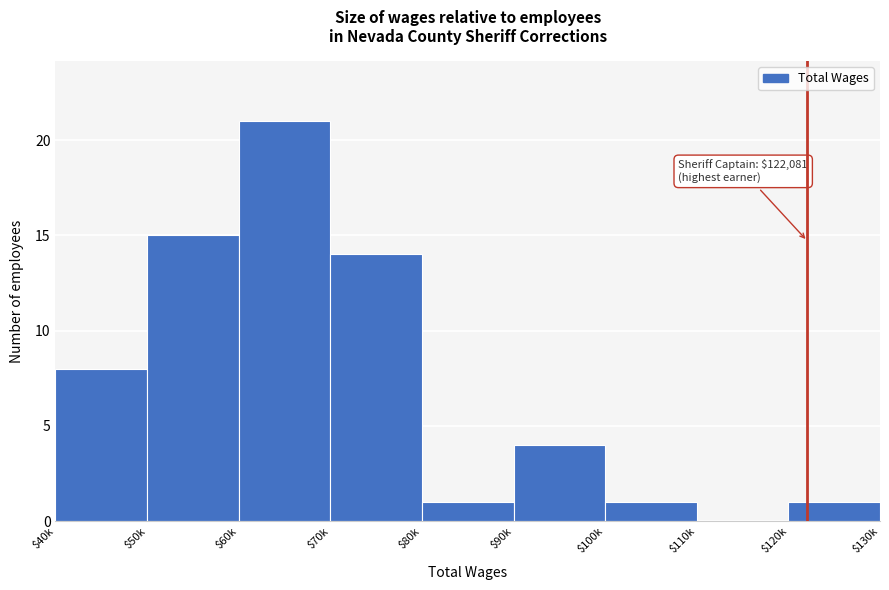

What is the sum of all values?

65